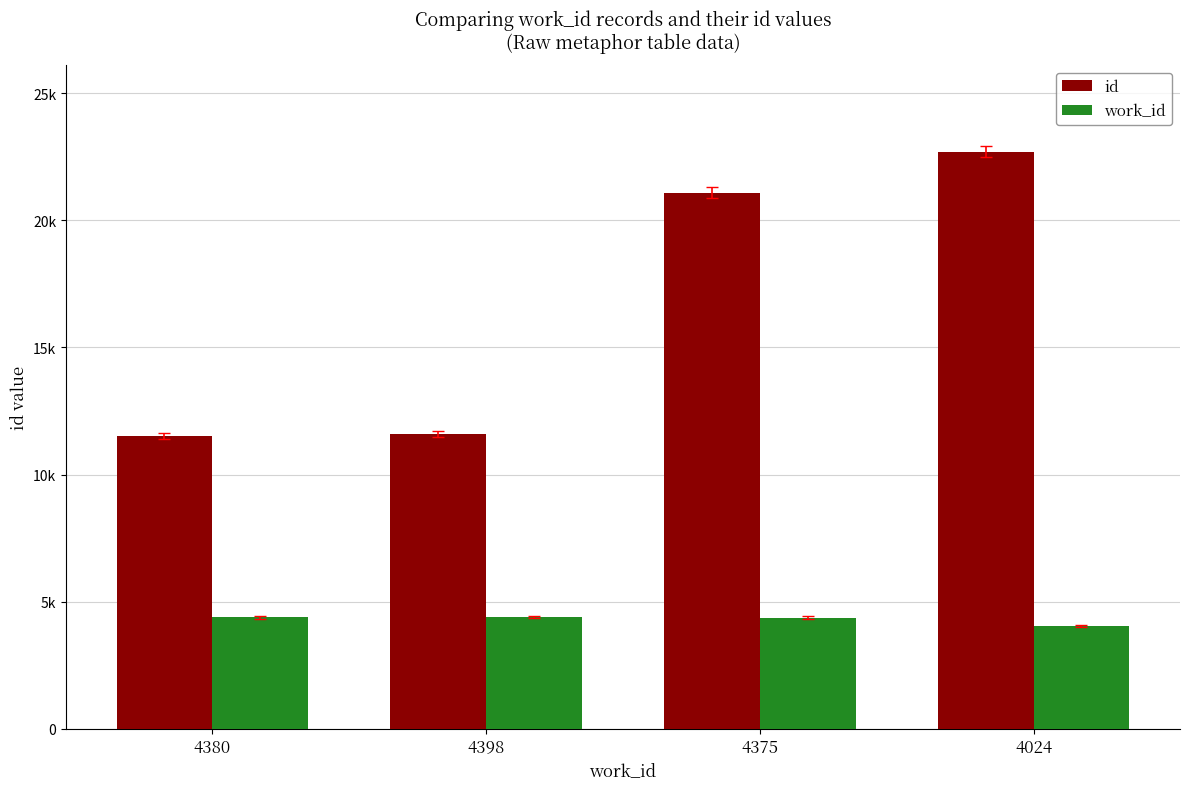

List the series in order of their overall mean, lowest first.

work_id, id